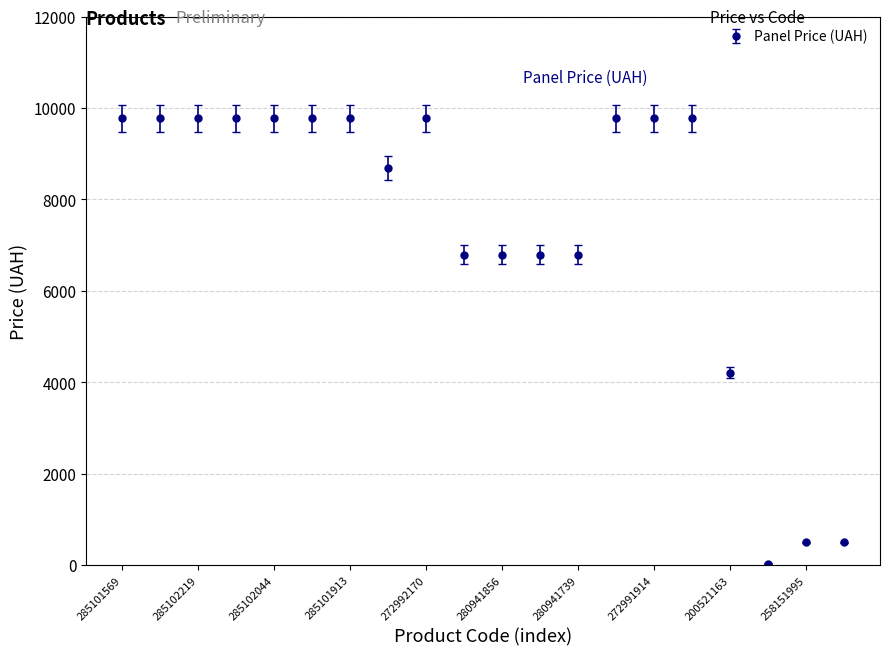

What is the value of the 7th point from the left?

9775.5